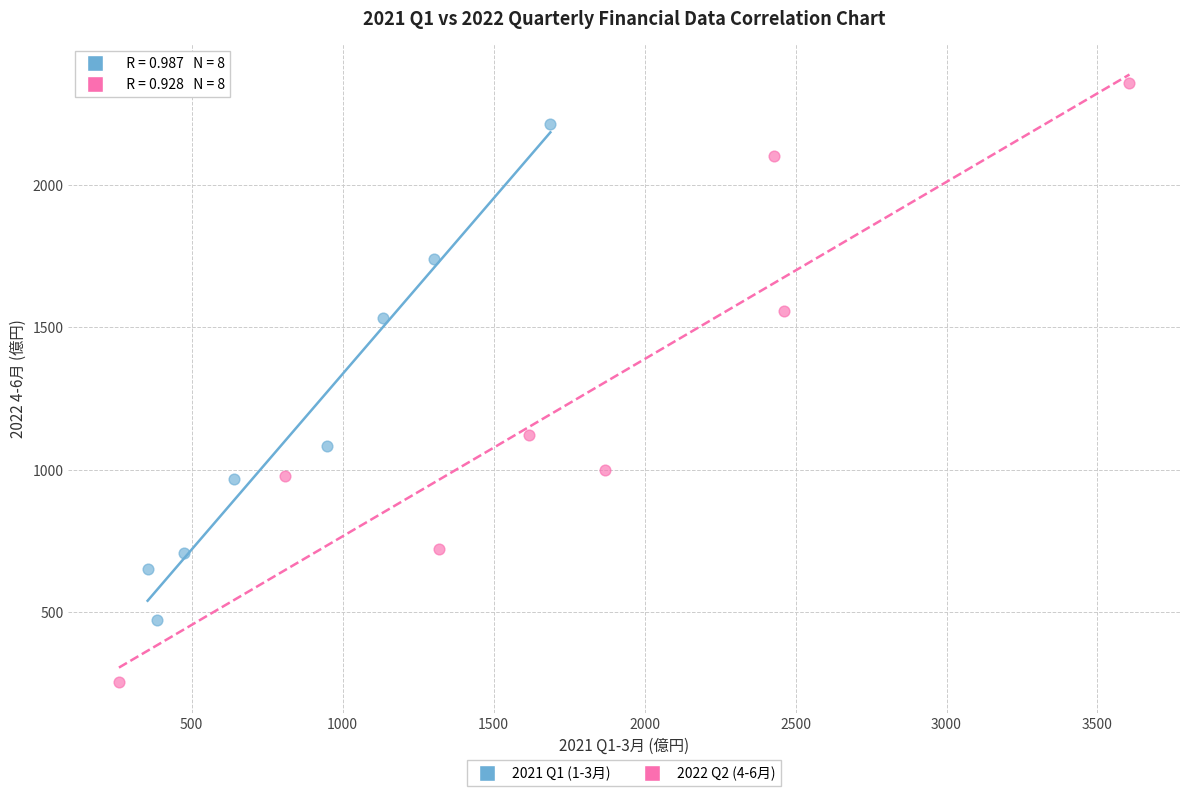

What are all the series names shown in the legend?

2021 Q1 (1-3月), 2022 Q2 (4-6月)